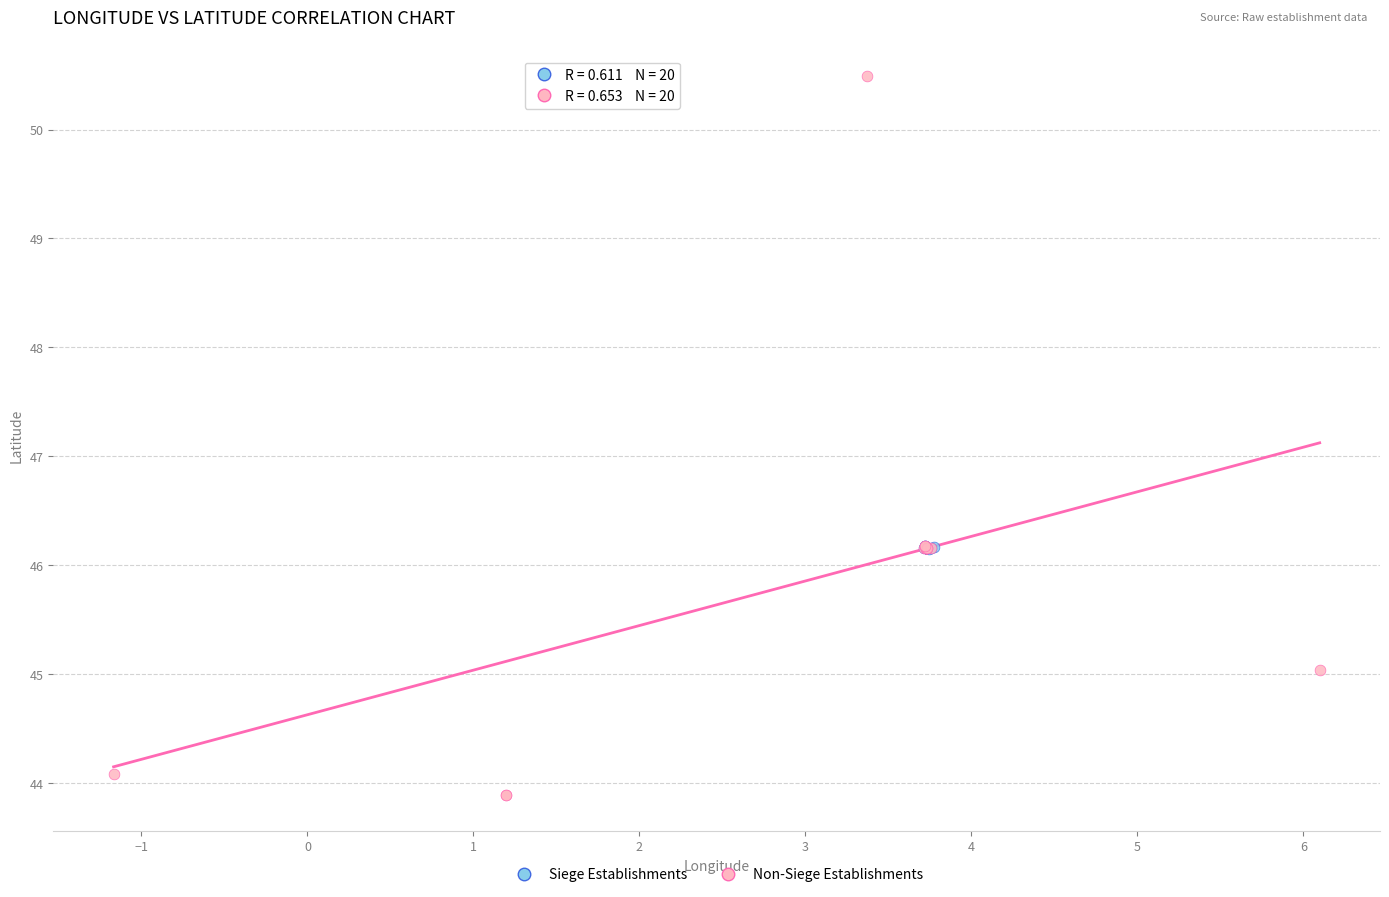

What are all the series names shown in the legend?

Siege Establishments, Non-Siege Establishments